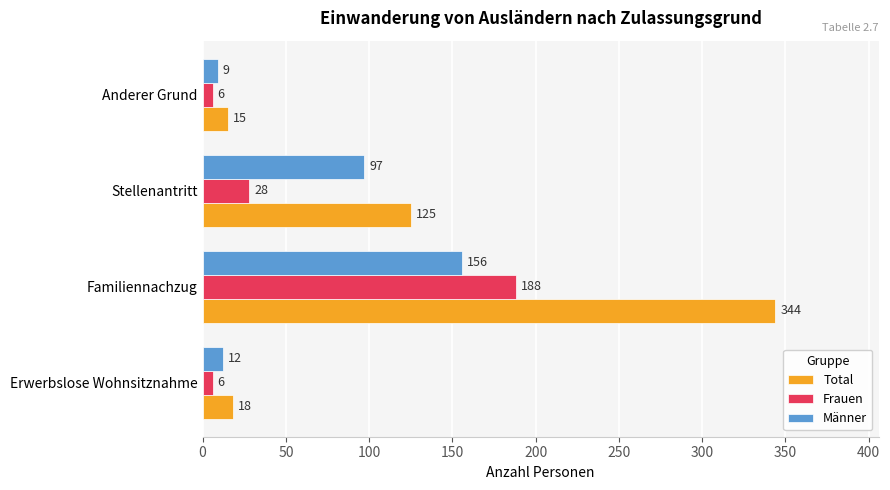

How many distinct data groups are displayed?

3